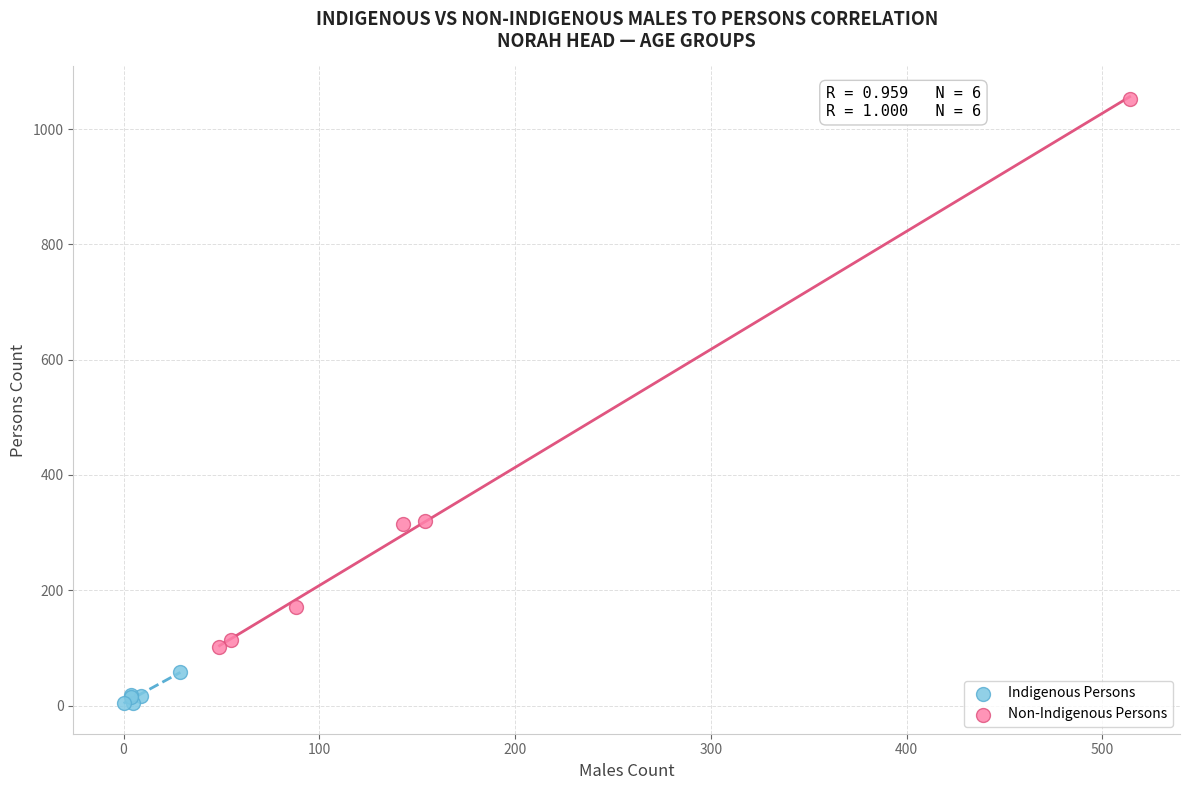

What are all the series names shown in the legend?

Indigenous Persons, Non-Indigenous Persons